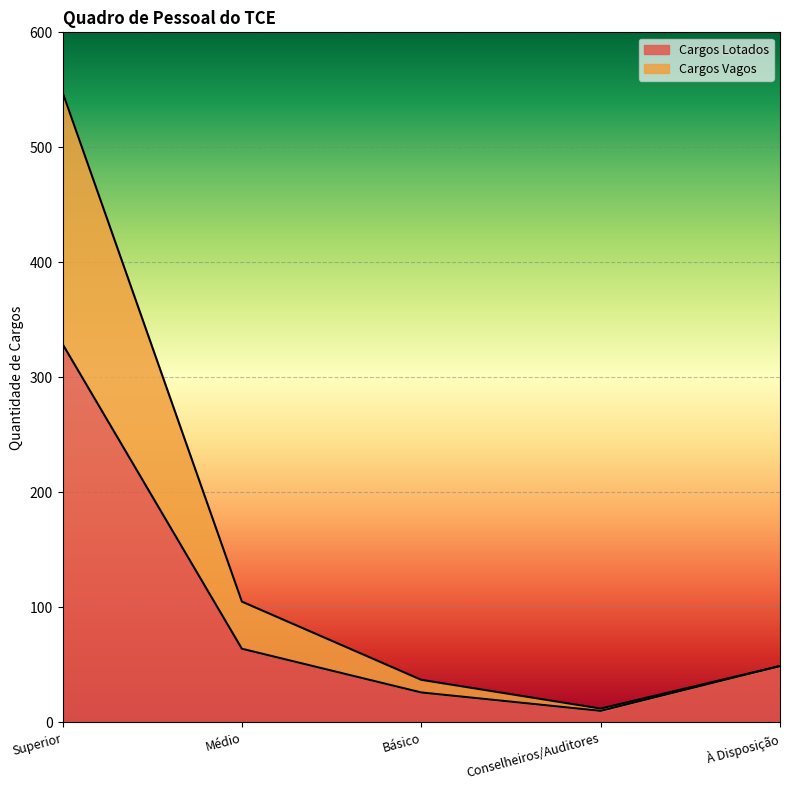

What is the difference between the maximum and minimum values in the Cargos Lotados series?

319